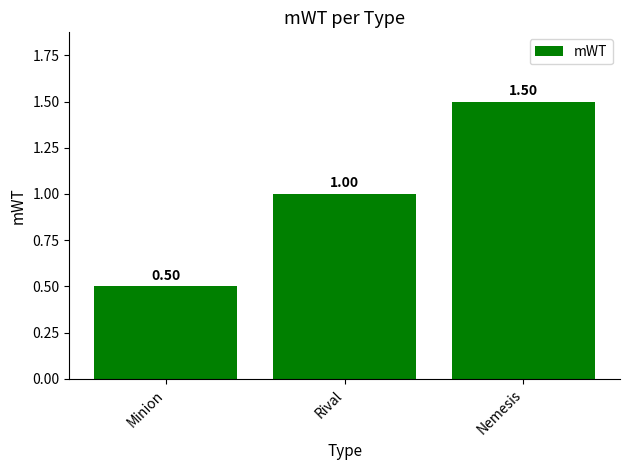

What is the difference between the values at Rival and Nemesis?

0.5